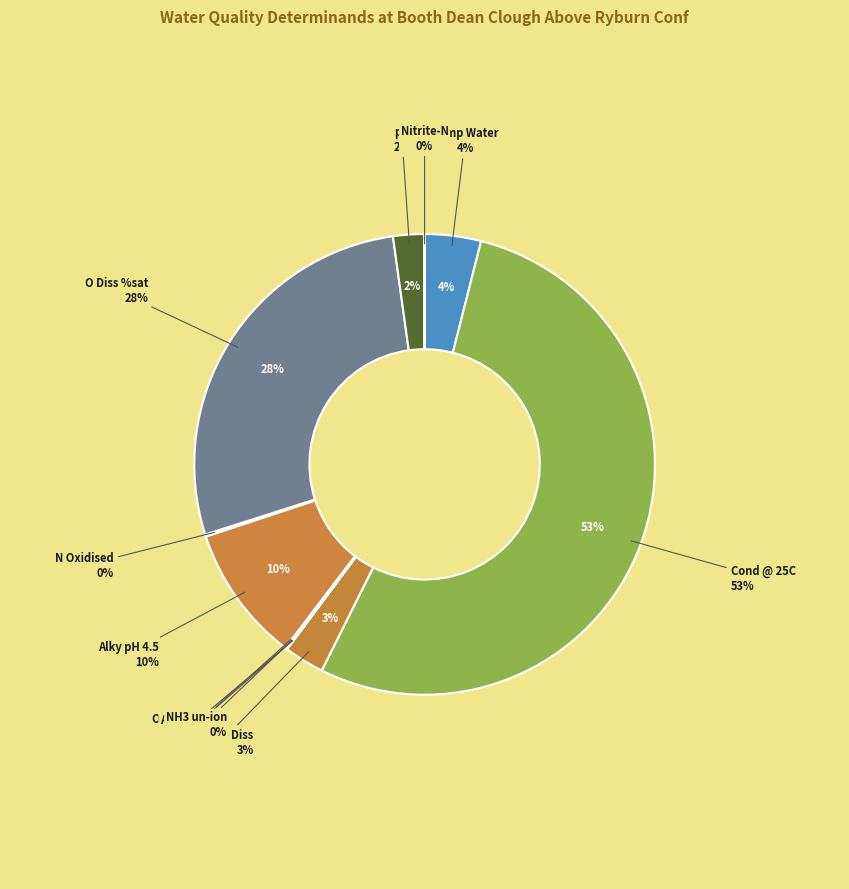

What is the majority slice?

Cond @ 25C